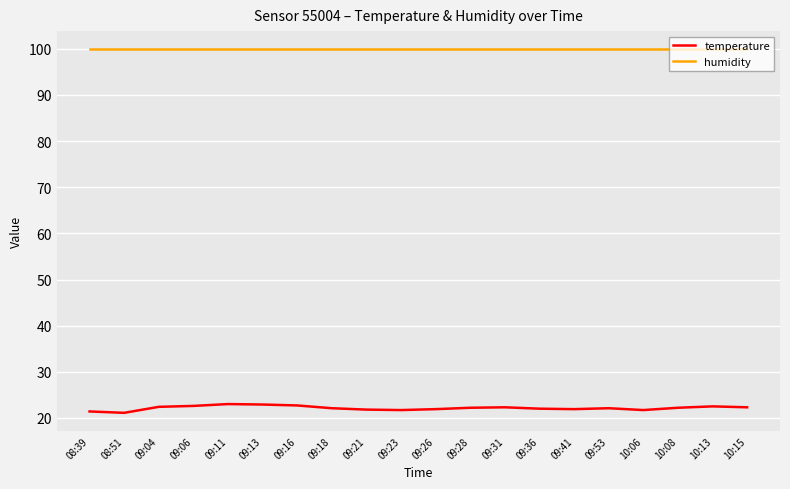

Which series has the widest spread of values?

temperature